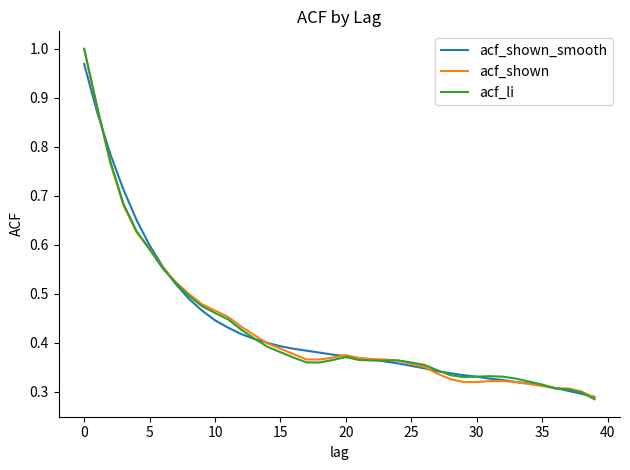

What is the average value of the acf_shown series?

0.4